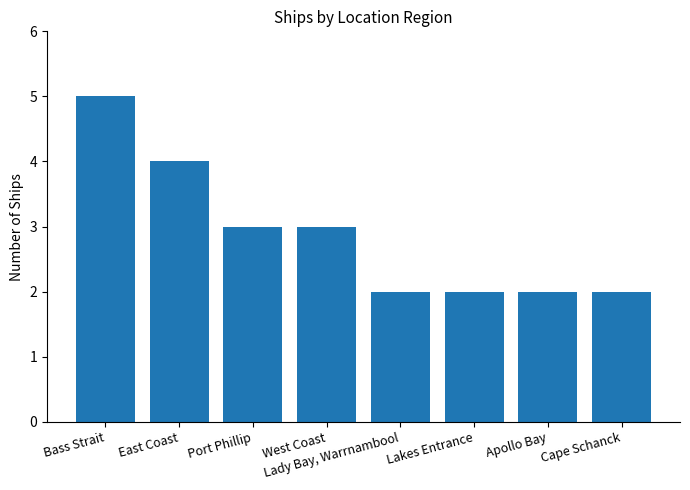

What is the sum of the values at Lakes Entrance and West Coast?

5